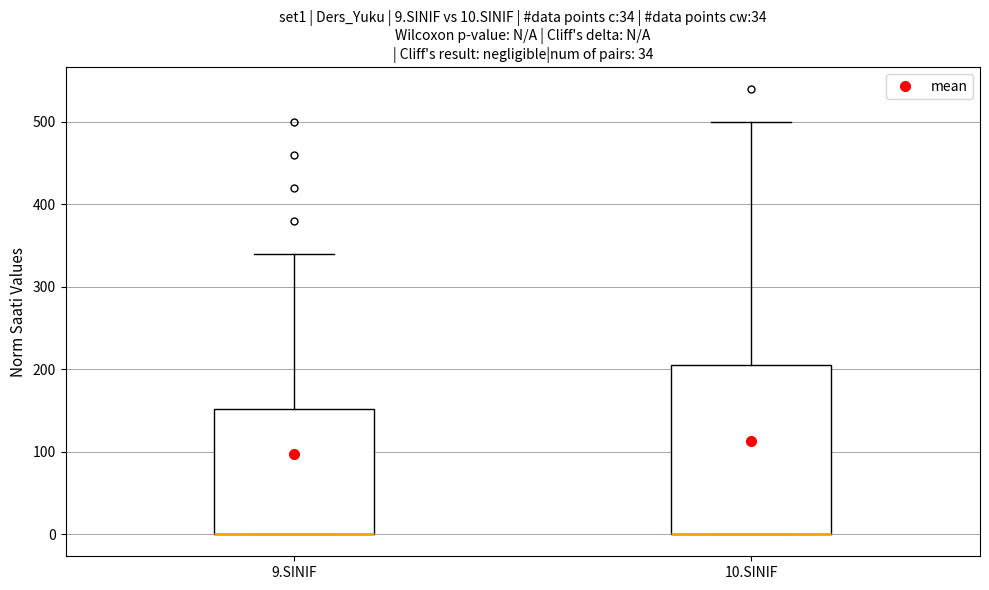

Comparing the boxes themselves (not the whiskers), which one is the tallest?

10.SINIF